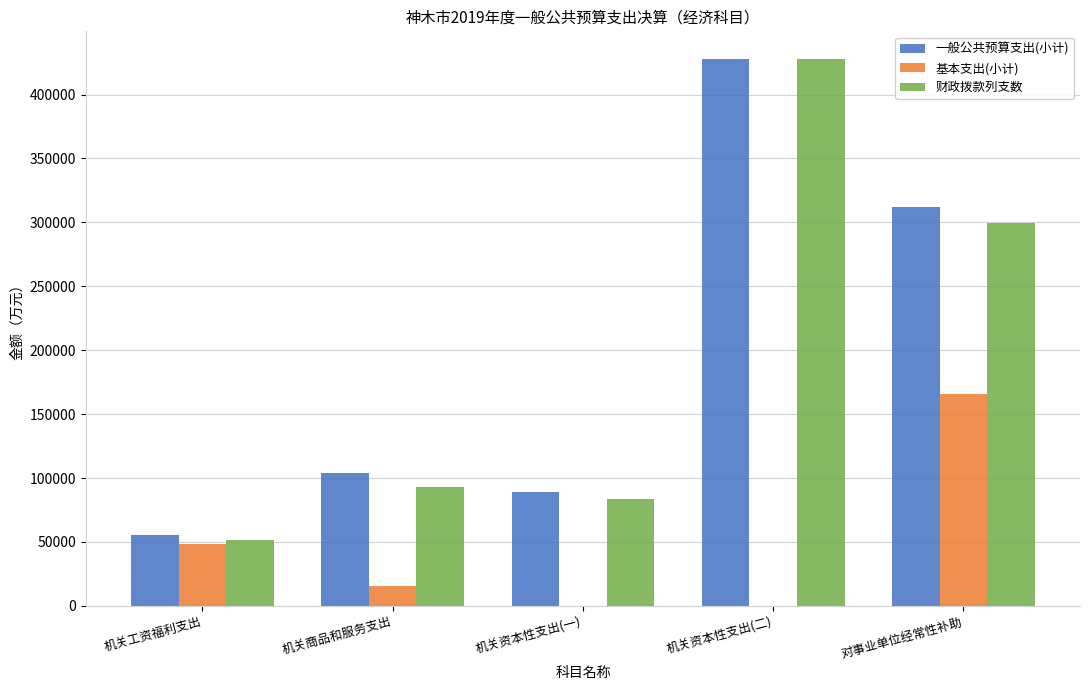

What is the total value across all series at 对事业单位经常性补助?

777631